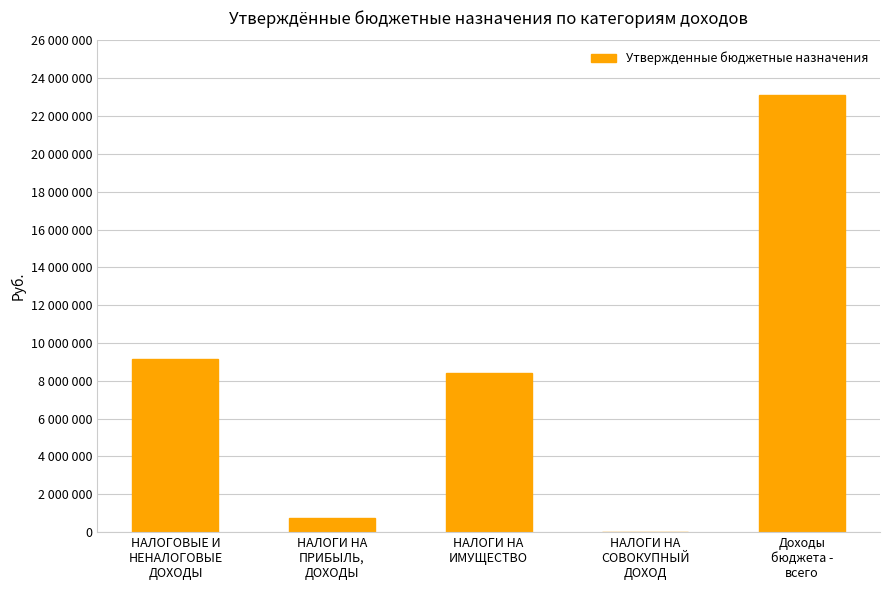

Reading right to left, transcribe all the data shown in this chart.

Доходы
бюджета -
всего=23100000	НАЛОГИ НА
СОВОКУПНЫЙ
ДОХОД=4000	НАЛОГИ НА
ИМУЩЕСТВО=8430000	НАЛОГИ НА
ПРИБЫЛЬ,
ДОХОДЫ=725000	НАЛОГОВЫЕ И
НЕНАЛОГОВЫЕ
ДОХОДЫ=9159000